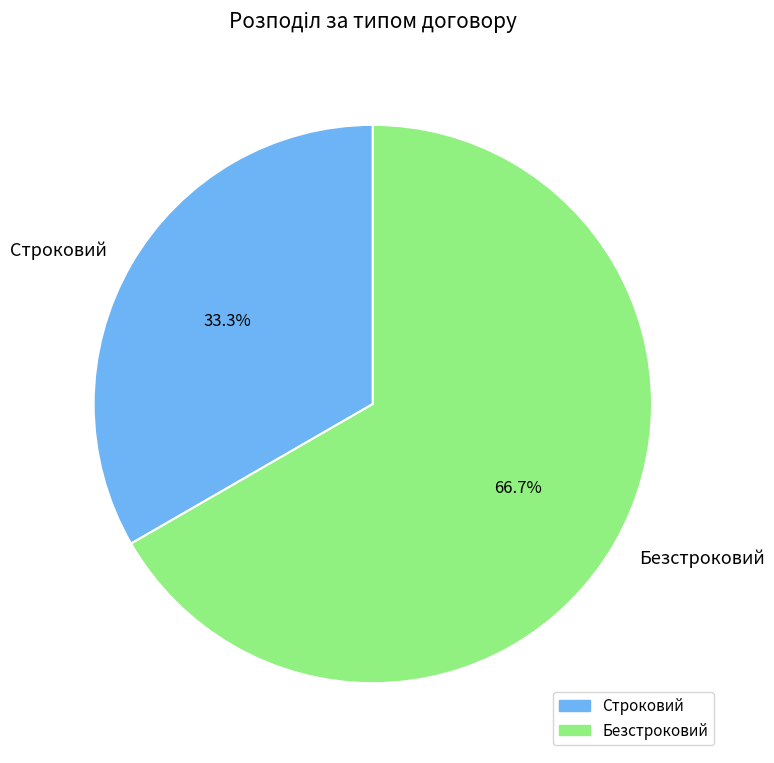

Is the sum of Строковий and Безстроковий greater than half?

Yes